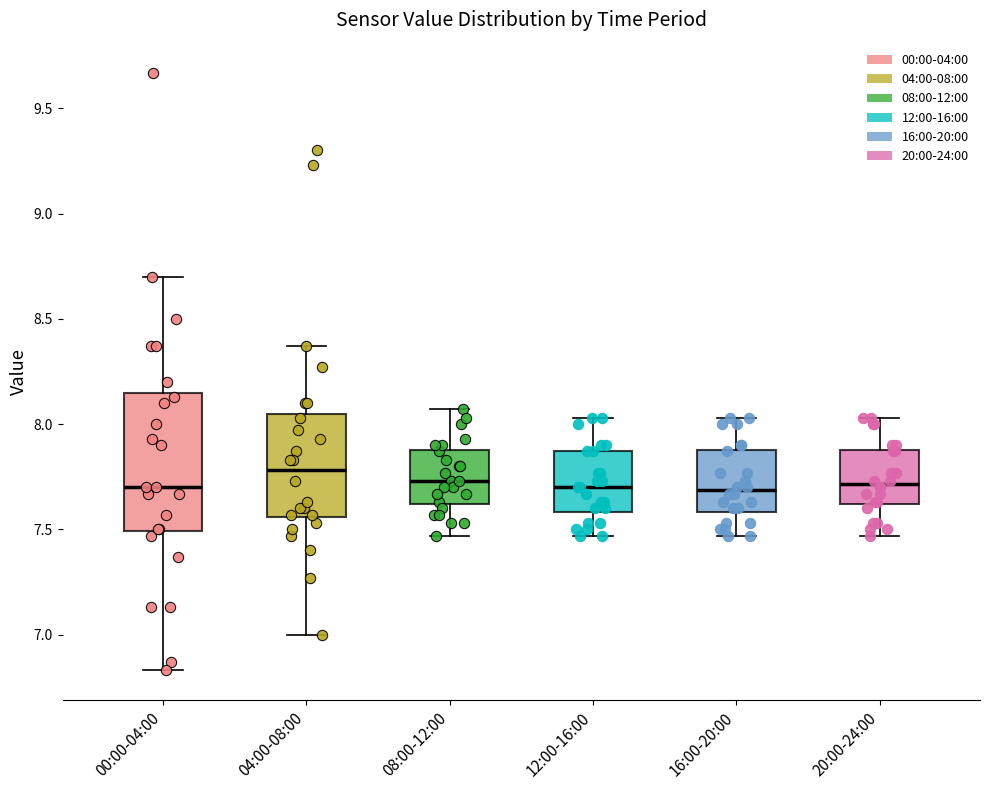

Which box is the tallest, from its lower edge to its upper edge?

00:00-04:00